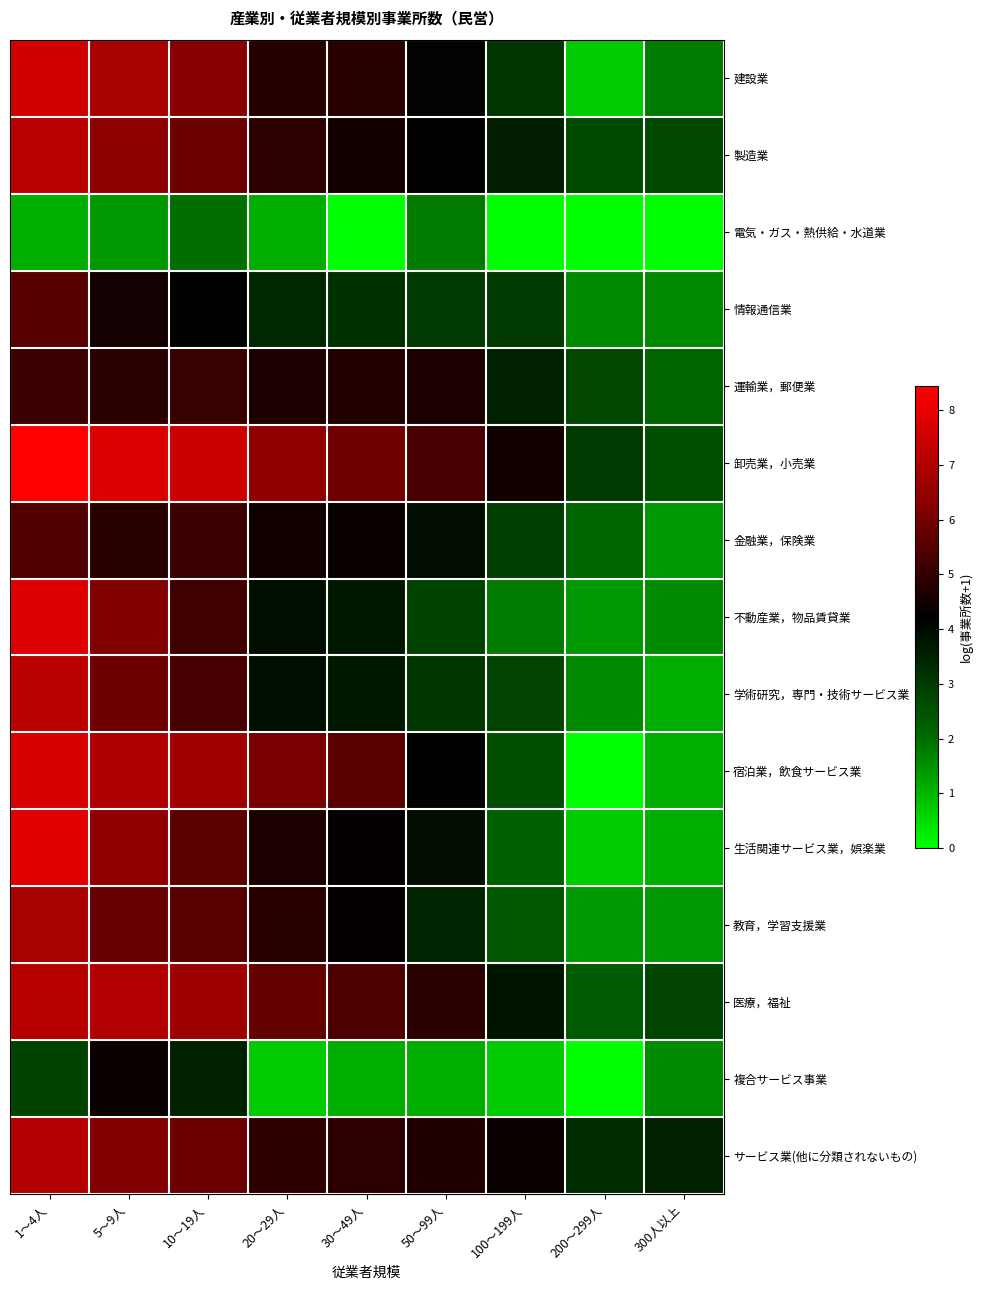

Reading right to left, list all the values displayed in this chart.

建設業: 300人以上=1.8	200～299人=0.7	100～199人=3.0	50～99人=4.1	30～49人=4.8	20～29人=4.8	10～19人=6.3	5～9人=6.9	1～4人=7.6
製造業: 300人以上=2.7	200～299人=2.6	100～199人=3.6	50～99人=4.3	30～49人=4.5	20～29人=4.9	10～19人=5.9	5～9人=6.4	1～4人=7.1
電気・ガス・熱供給・水道業: 300人以上=0.0	200～299人=0.0	100～199人=0.0	50～99人=1.8	30～49人=0.0	20～29人=1.1	10～19人=1.9	5～9人=1.4	1～4人=1.1
情報通信業: 300人以上=1.6	200～299人=1.6	100～199人=3.0	50～99人=3.0	30～49人=3.1	20～29人=3.4	10～19人=4.2	5～9人=4.5	1～4人=5.5
運輸業，郵便業: 300人以上=2.1	200～299人=2.7	100～199人=3.5	50～99人=4.6	30～49人=4.8	20～29人=4.7	10～19人=5.1	5～9人=4.9	1～4人=5.1
卸売業，小売業: 300人以上=2.6	200～299人=3.0	100～199人=4.5	50～99人=5.3	30～49人=5.9	20～29人=6.5	10～19人=7.5	5～9人=7.8	1～4人=8.4
金融業，保険業: 300人以上=1.4	200～299人=2.1	100～199人=2.9	50～99人=3.9	30～49人=4.4	20～29人=4.5	10～19人=5.1	5～9人=4.8	1～4人=5.4
不動産業，物品賃貸業: 300人以上=1.6	200～299人=1.4	100～199人=1.8	50～99人=2.8	30～49人=3.7	20～29人=3.9	10～19人=5.2	5～9人=6.2	1～4人=7.8
学術研究，専門・技術サービス業: 300人以上=1.1	200～299人=1.6	100～199人=2.8	50～99人=3.1	30～49人=3.7	20～29人=3.9	10～19人=5.3	5～9人=5.9	1～4人=7.2
宿泊業，飲食サービス業: 300人以上=1.1	200～299人=0.0	100～199人=2.6	50～99人=4.2	30～49人=5.5	20～29人=6.0	10～19人=6.7	5～9人=7.0	1～4人=7.7
生活関連サービス業，娯楽業: 300人以上=1.1	200～299人=0.7	100～199人=2.2	50～99人=3.9	30～49人=4.3	20～29人=4.6	10～19人=5.6	5～9人=6.4	1～4人=7.9
教育，学習支援業: 300人以上=1.4	200～299人=1.4	100～199人=2.4	50～99人=3.4	30～49人=4.3	20～29人=4.8	10～19人=5.5	5～9人=5.8	1～4人=6.9
医療，福祉: 300人以上=2.8	200～299人=2.3	100～199人=3.8	50～99人=4.9	30～49人=5.4	20～29人=5.7	10～19人=6.7	5～9人=7.0	1～4人=7.1
複合サービス事業: 300人以上=1.6	200～299人=0.0	100～199人=0.7	50～99人=1.1	30～49人=1.1	20～29人=0.7	10～19人=3.5	5～9人=4.4	1～4人=2.8
サービス業(他に分類されないもの): 300人以上=3.5	200～299人=3.3	100～199人=4.4	50～99人=4.7	30～49人=4.9	20～29人=4.9	10～19人=5.8	5～9人=6.2	1～4人=7.0